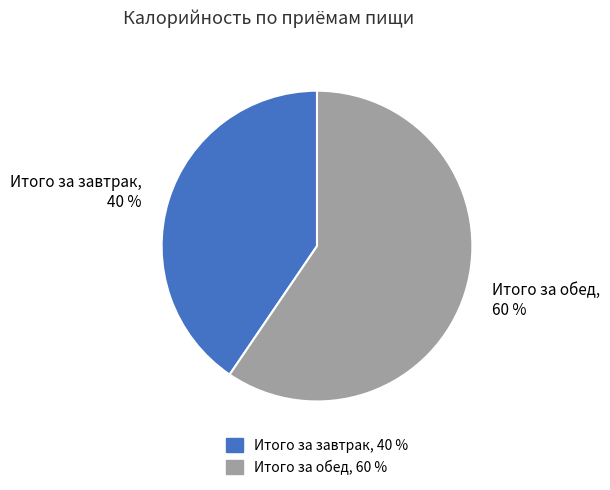

The Итого за обед slice represents 67% of the pie. True or false?

False